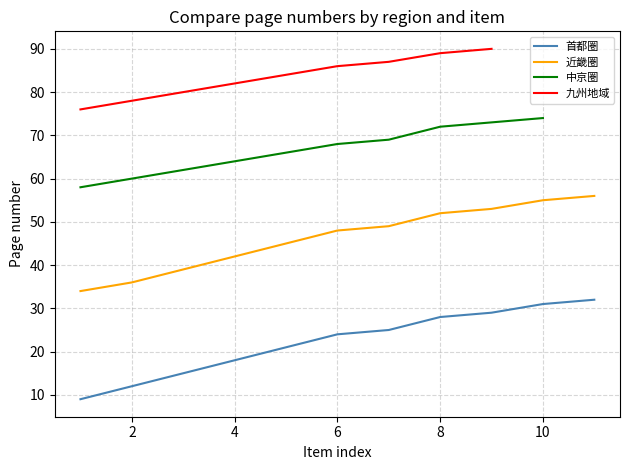

What is the sum of the 近畿圏 values at 5 and 10?

100